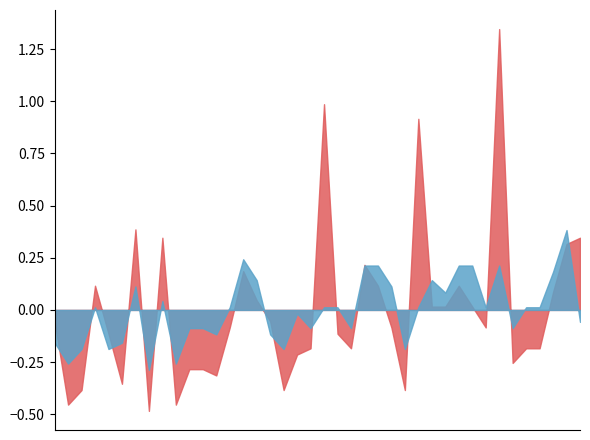

Does the chart have visible grid lines?

No